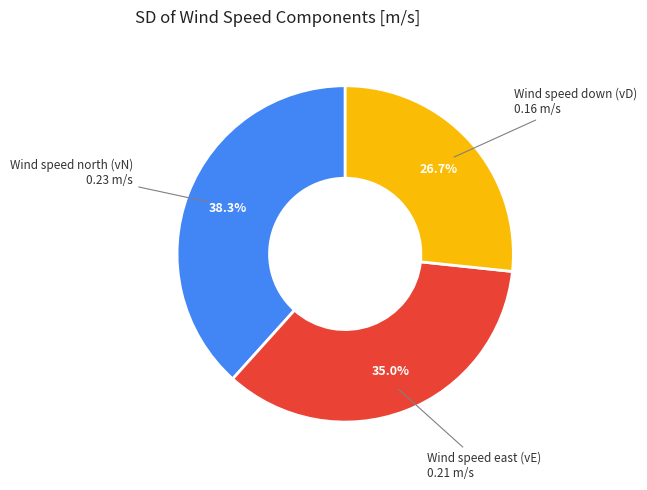

How many segments does this pie chart have?

3